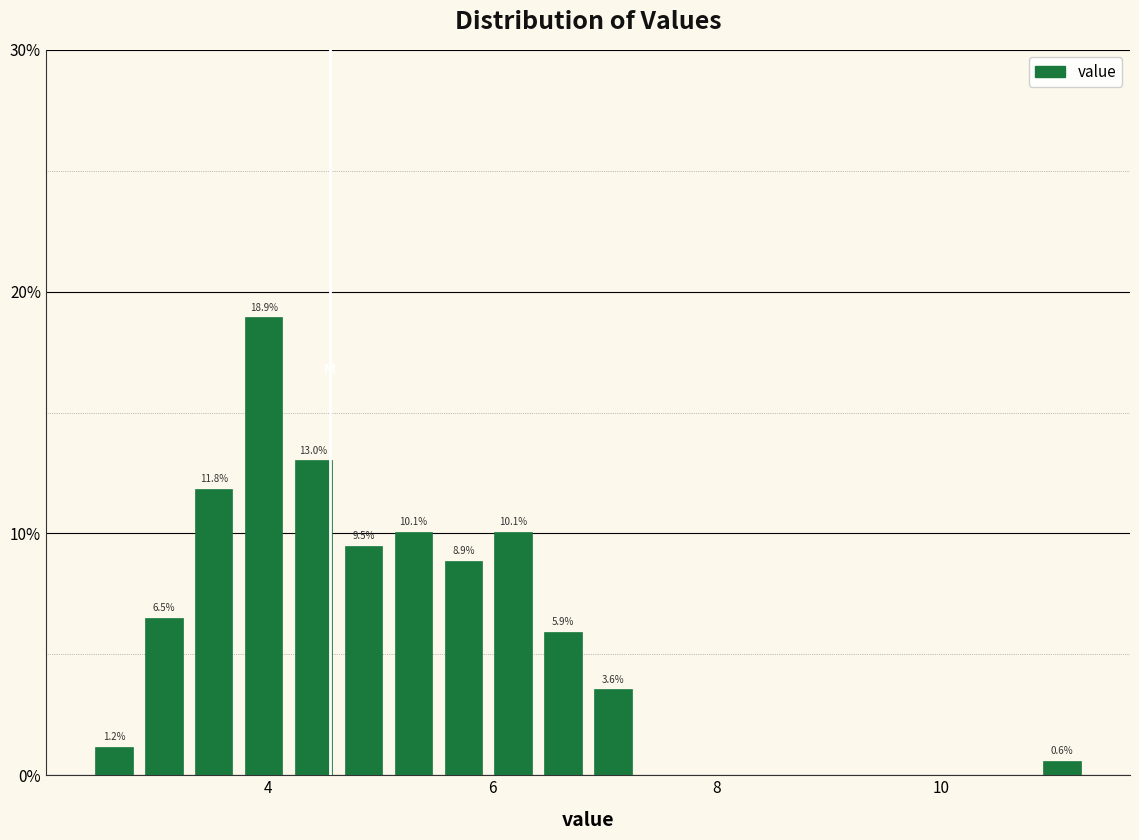

Around what value on the x-axis is the tallest bar? Give the approximate position of its centre, as read against the axis.

4.0